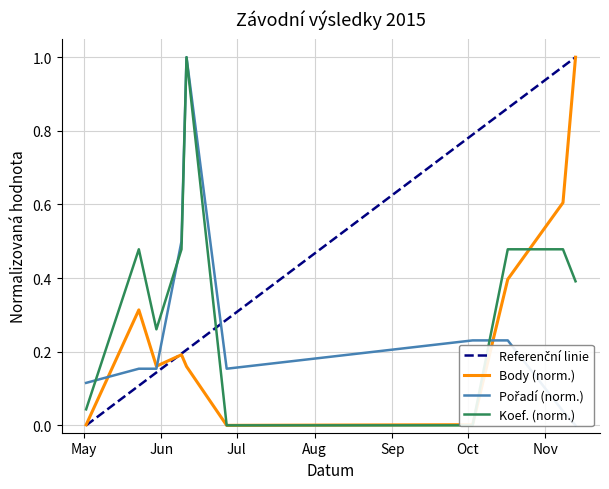

How many values in Body are above zero?

9